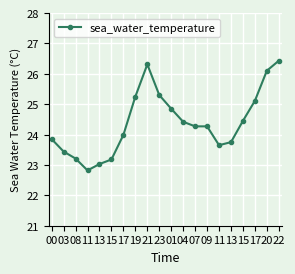

What is the greatest value displayed?

26.4